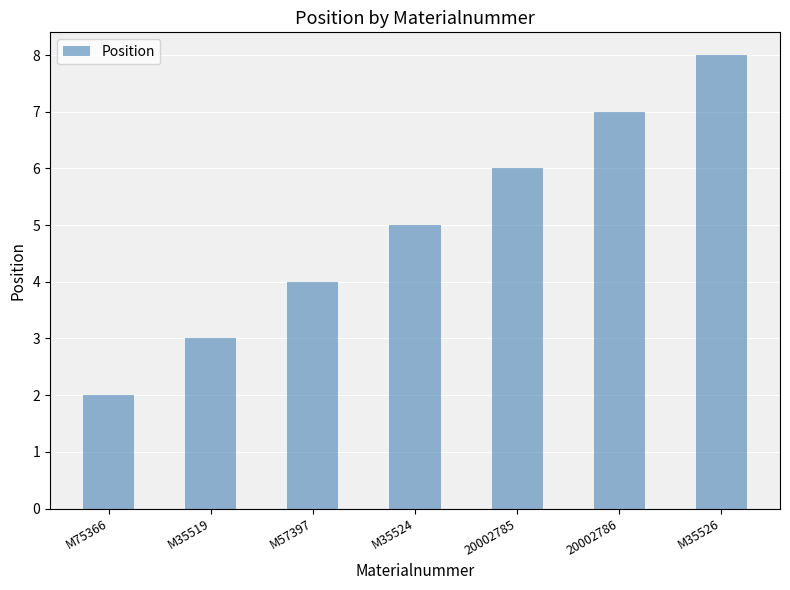

What is the sum of all values?

35